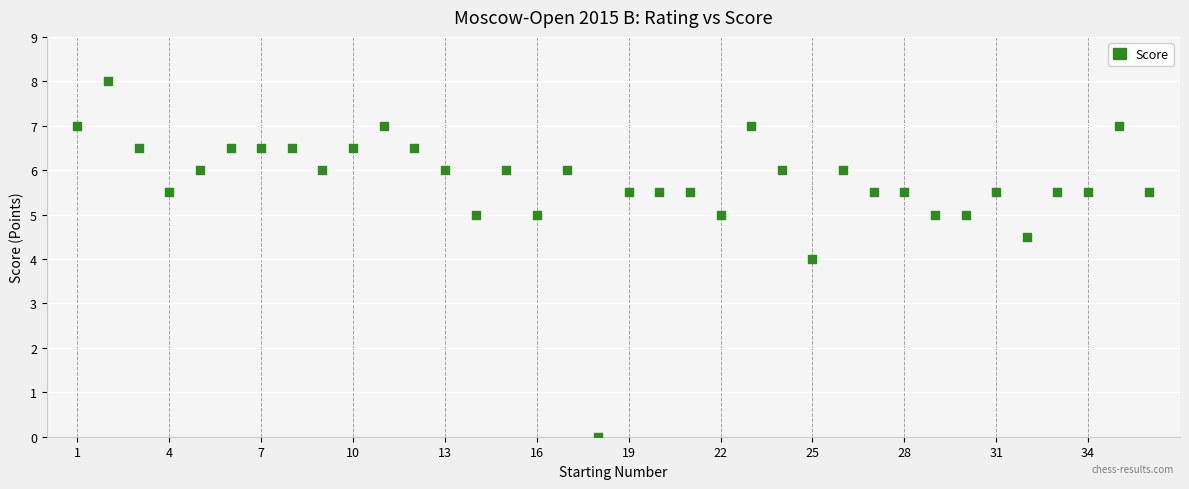

What is the range of X values (max minus min)?

35.0